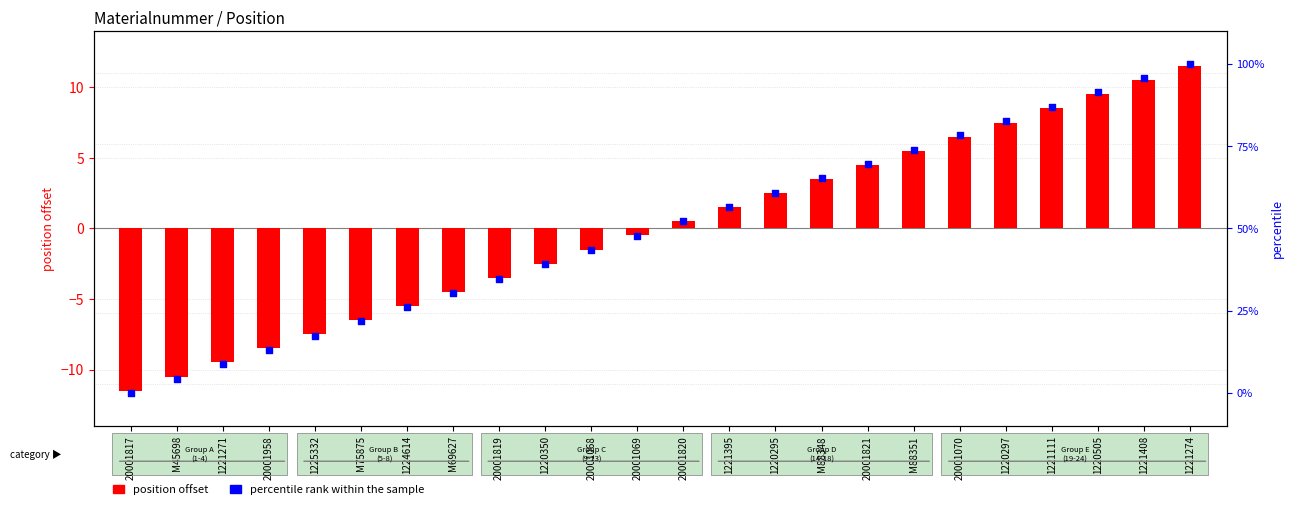

What are all the series names shown in the legend?

position offset, percentile rank within the sample